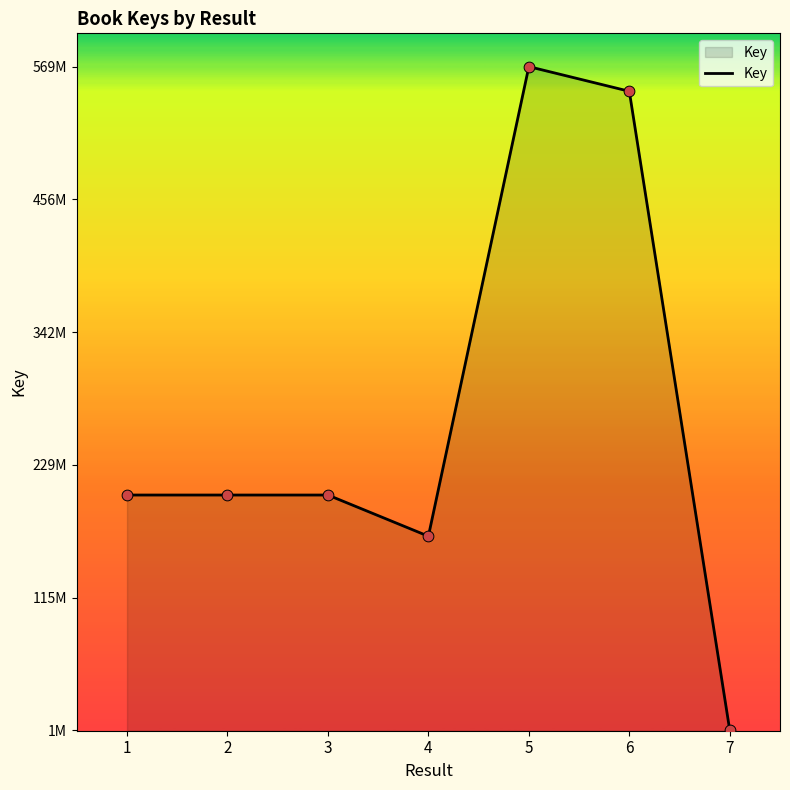

What is the change in value from 2 to 4?

-35254741